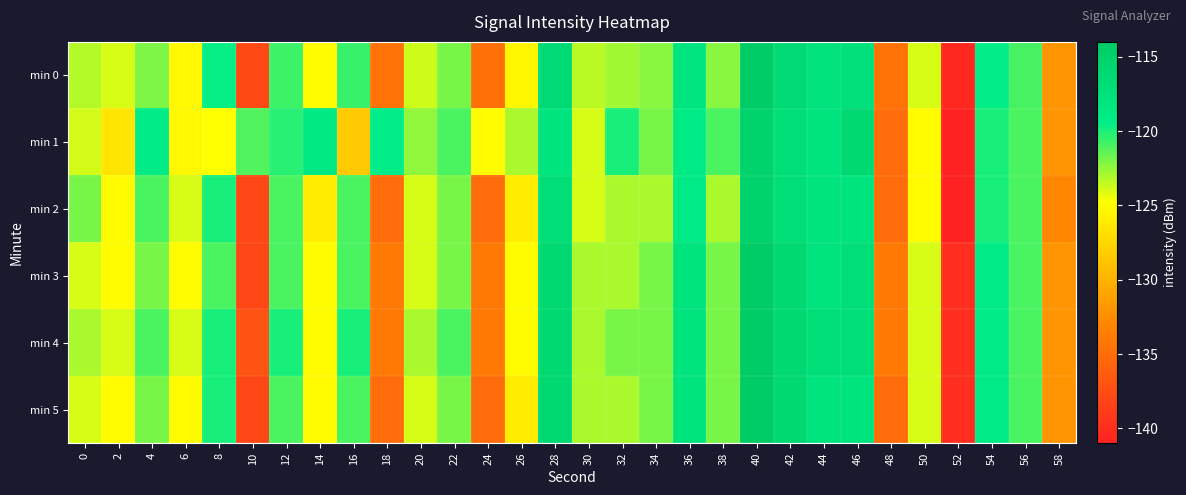

Which category has the highest value across all series?

40